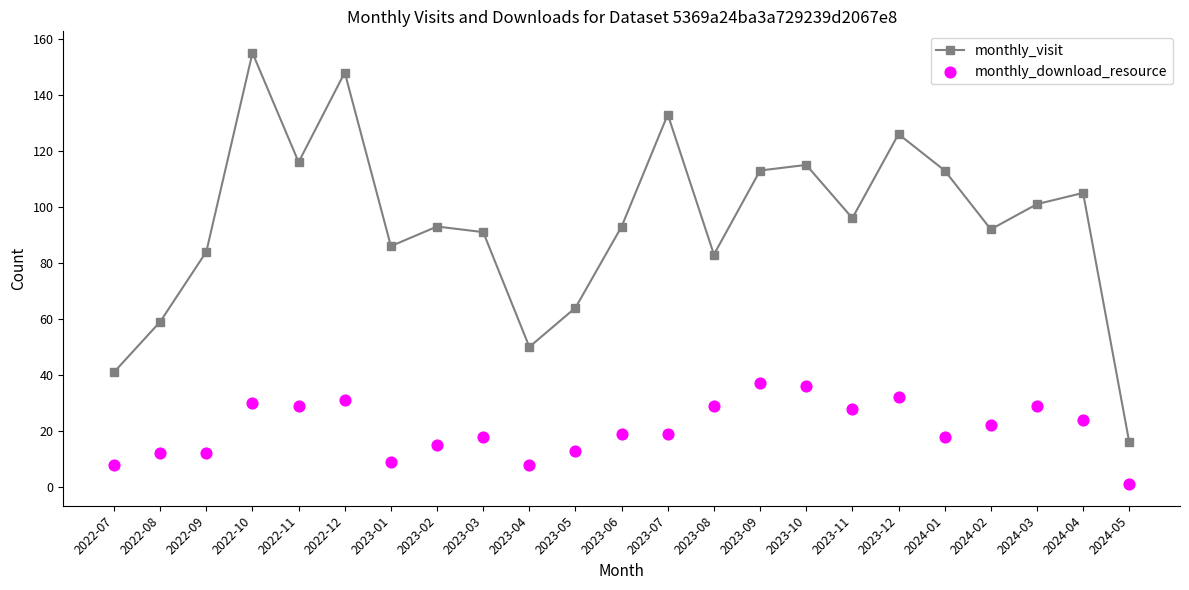

Which series contains the lowest Y value?

monthly_download_resource